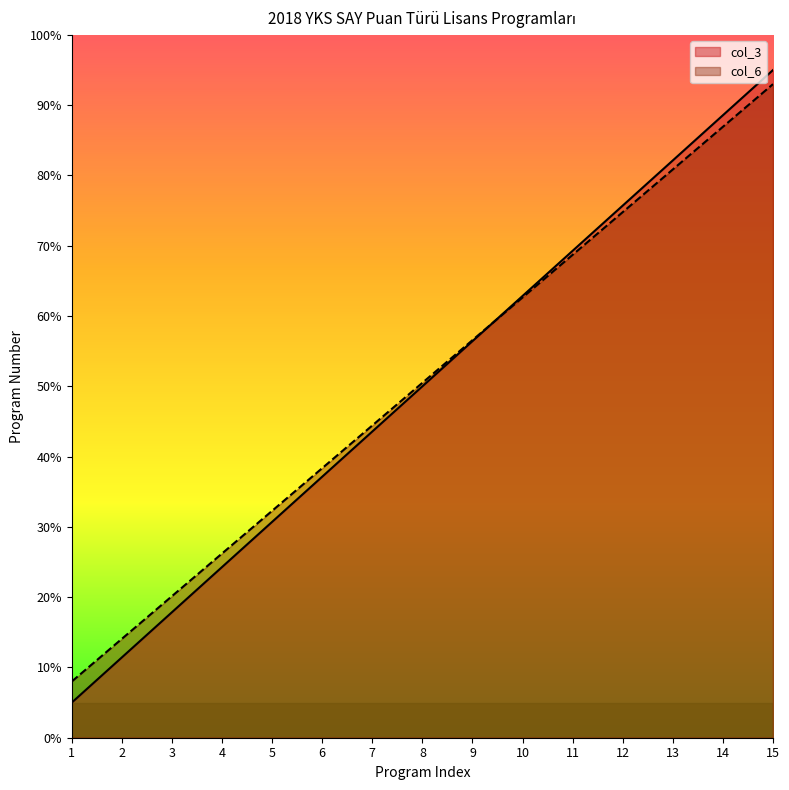

What are all the series names shown in the legend?

col_3, col_6